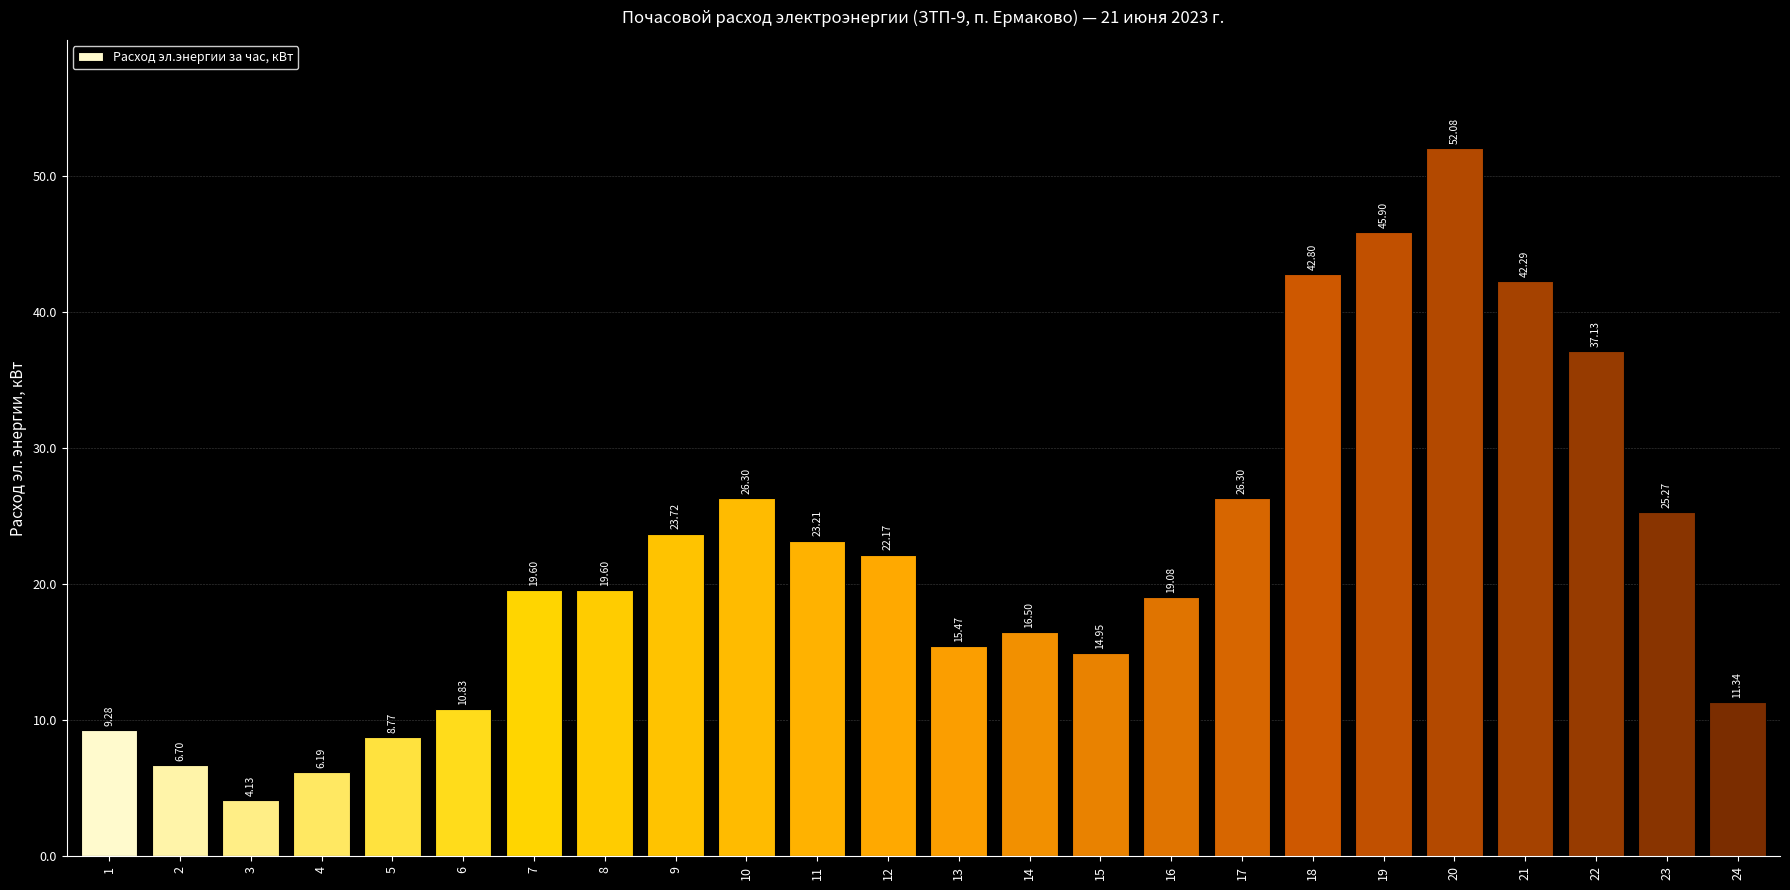

Approximately how many times larger is the value at 8 compared to 14?

1.2